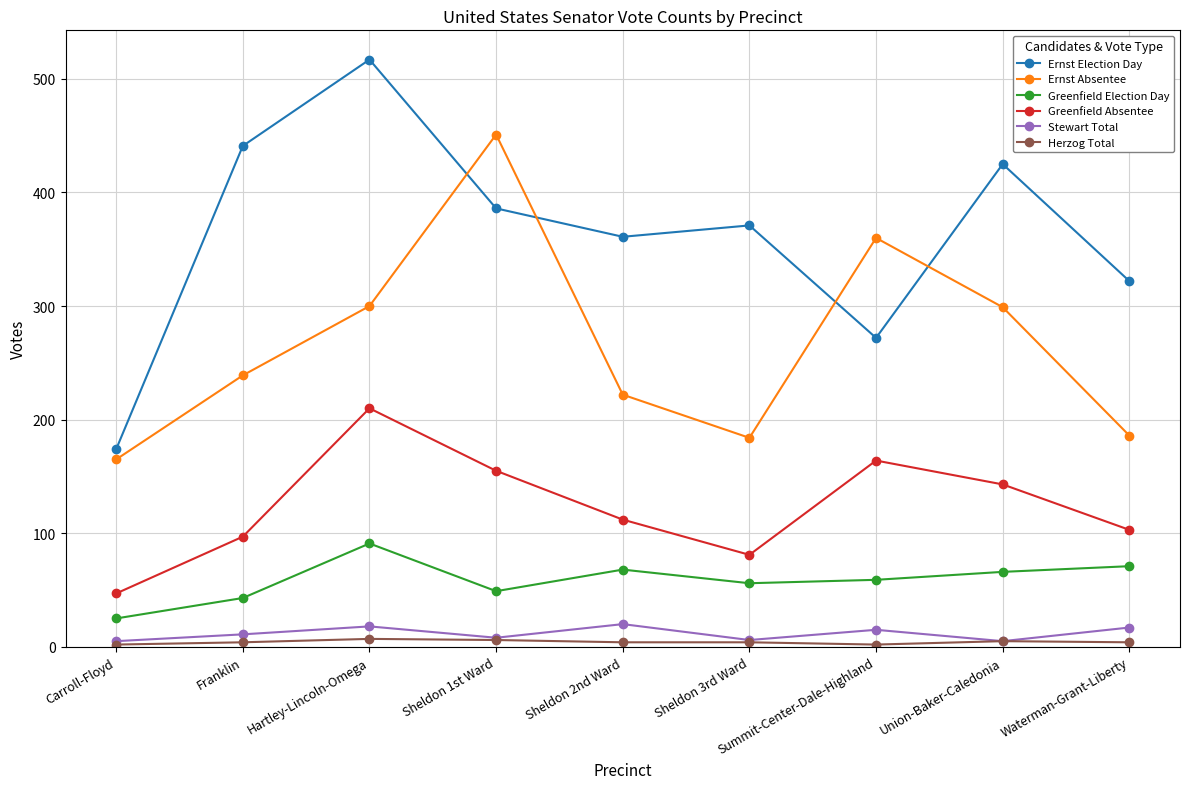

At which category is the sum across all series the highest?

Hartley-Lincoln-Omega